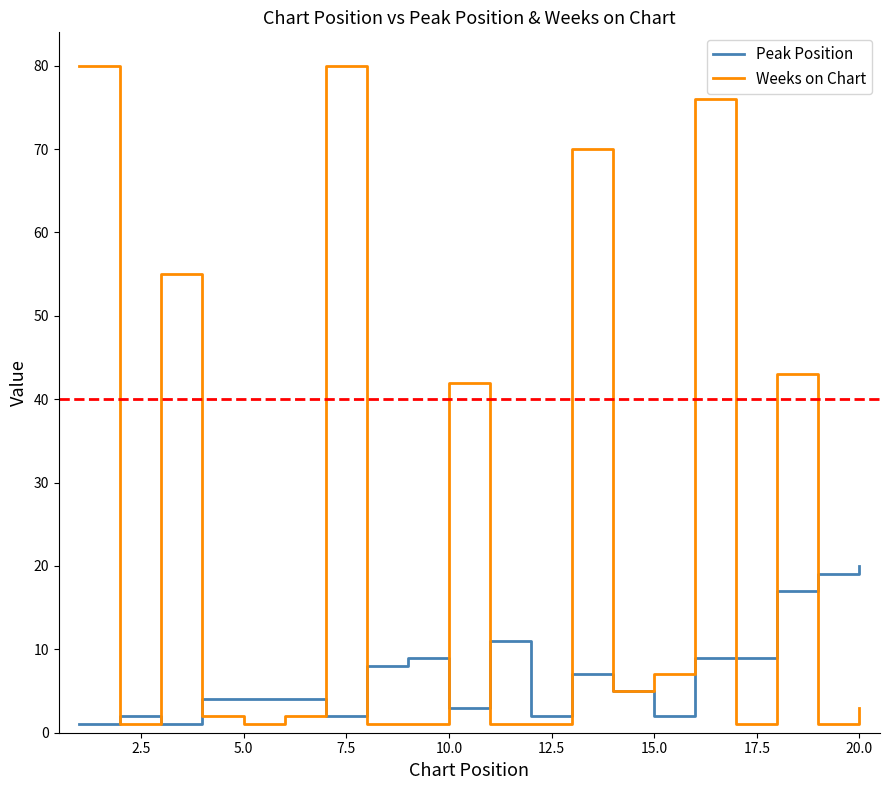

Which series has the widest spread of values?

Weeks on Chart